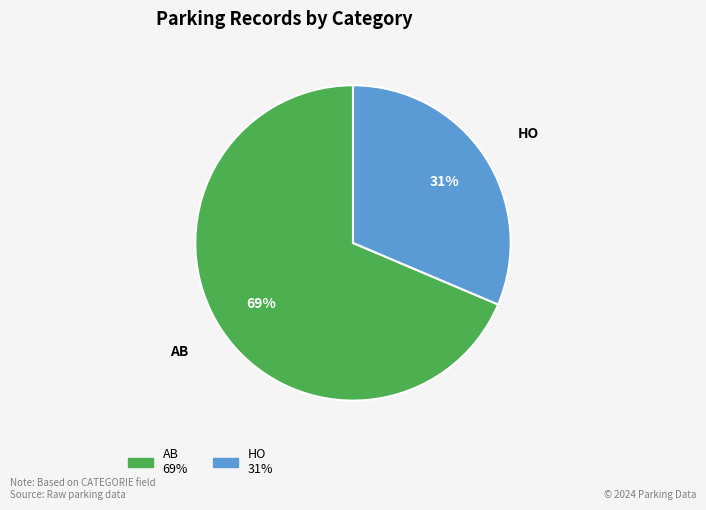

What is the largest slice in the pie chart?

AB